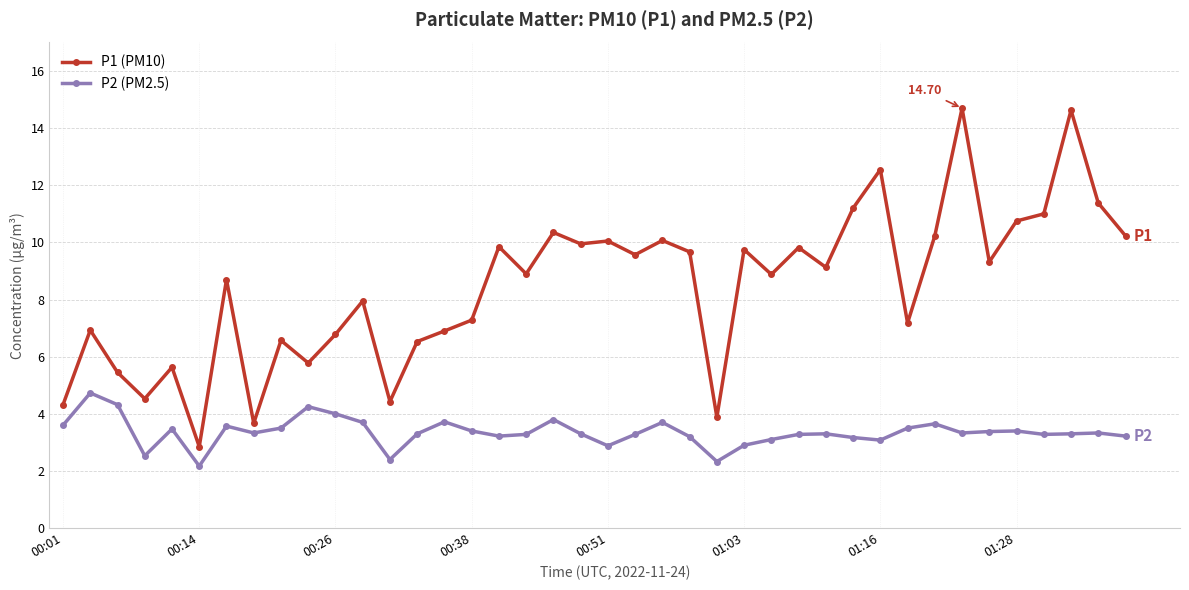

What is the greatest value displayed?

14.7